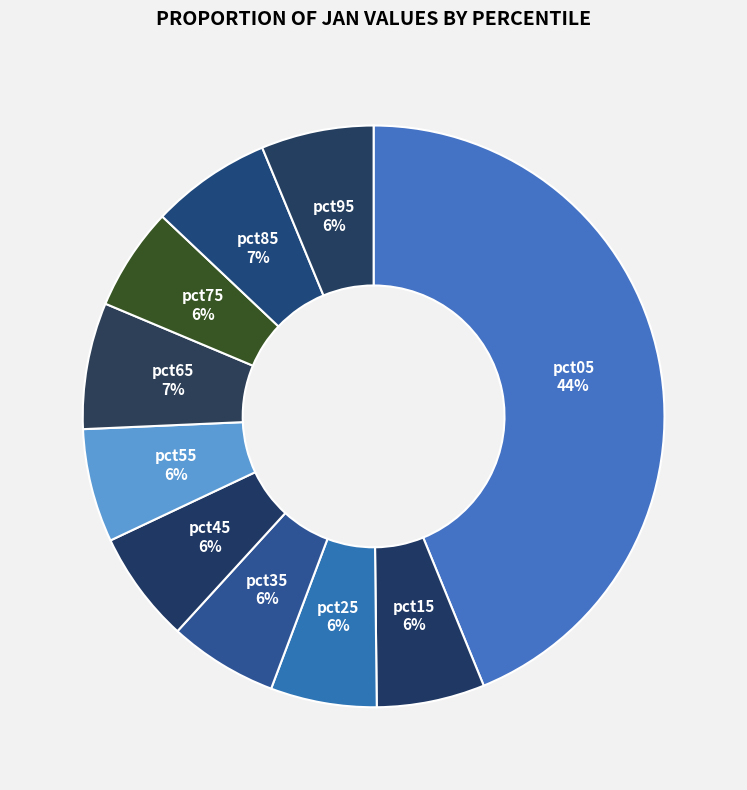

How many slices are in this pie chart?

10